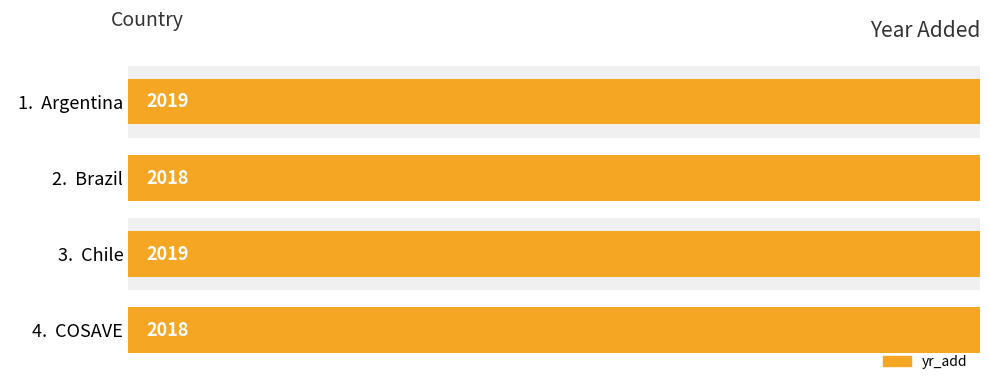

How many values are below 2019?

2